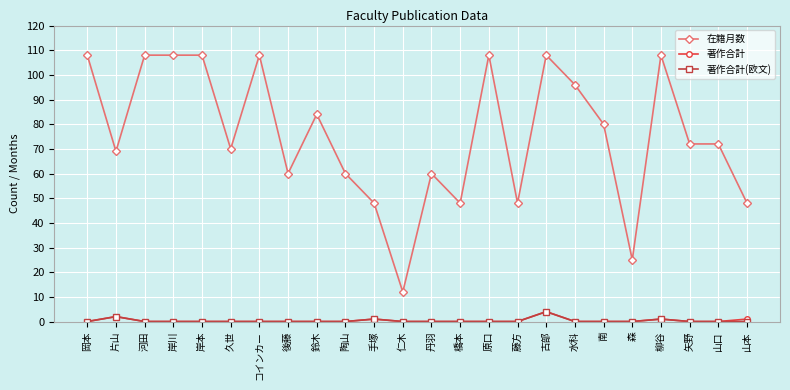

What is the total value across all series at 岸川?

108